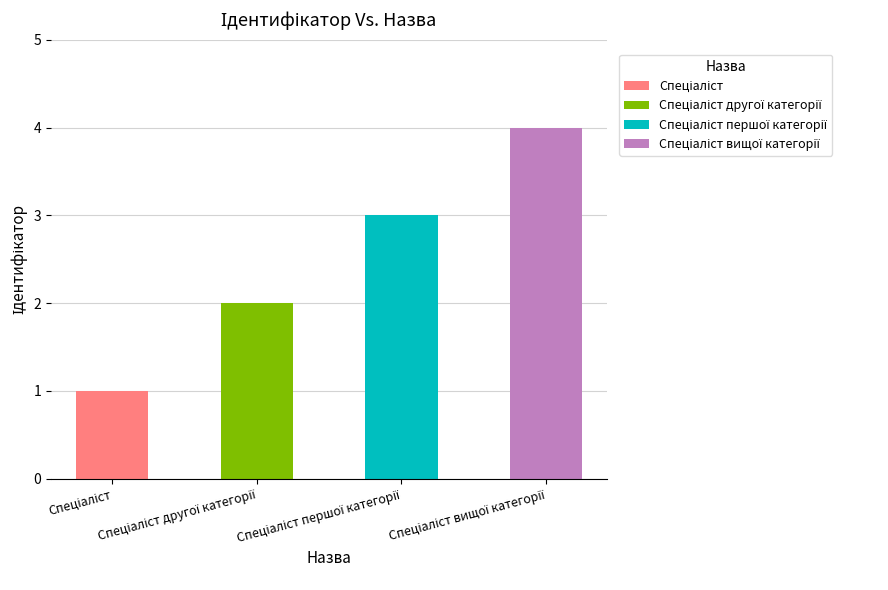

The value at Спеціаліст першої категорії is 1. True or false?

False